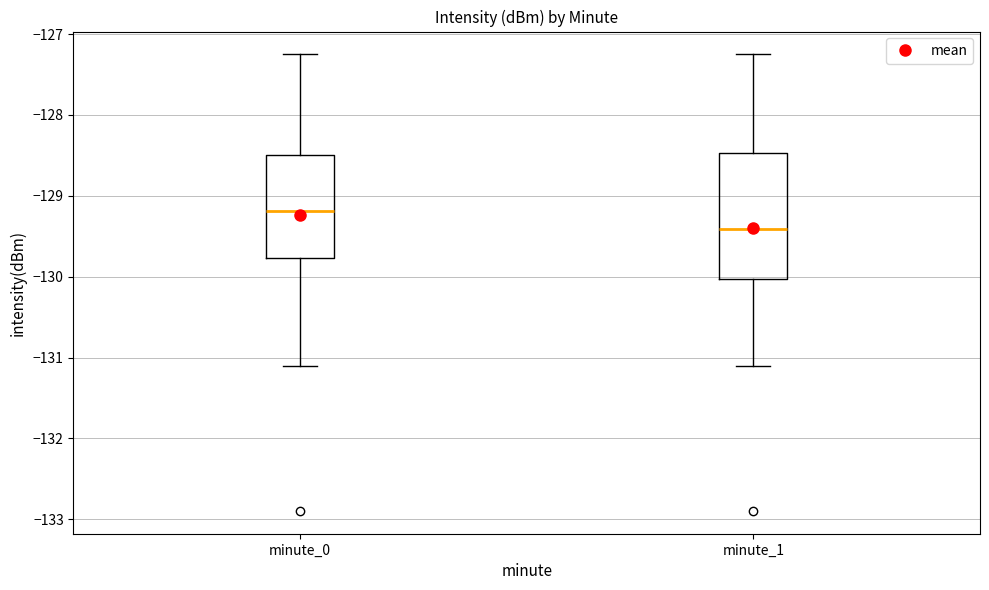

Where does the lower whisker of the box for minute_0 end on the y-axis? The values are not printed on the chart, so give them approximately, as read against the axis.

-131.1